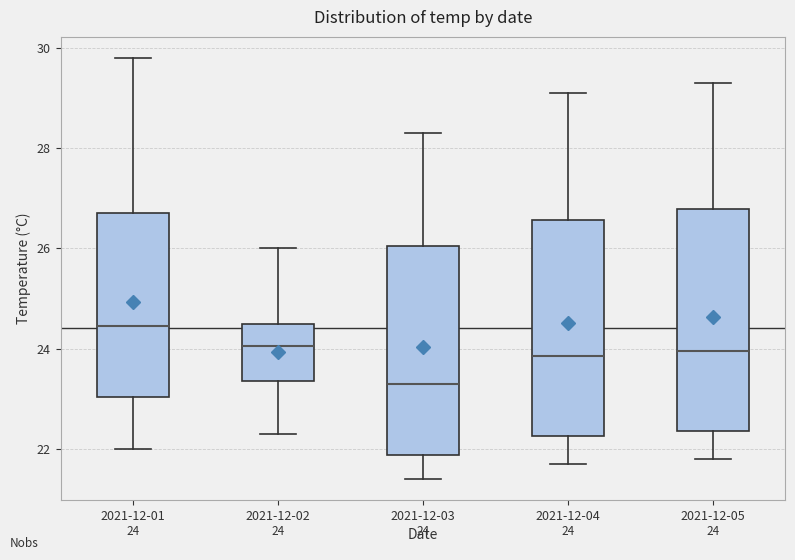

Which box has the lowest median line?

2021-12-03